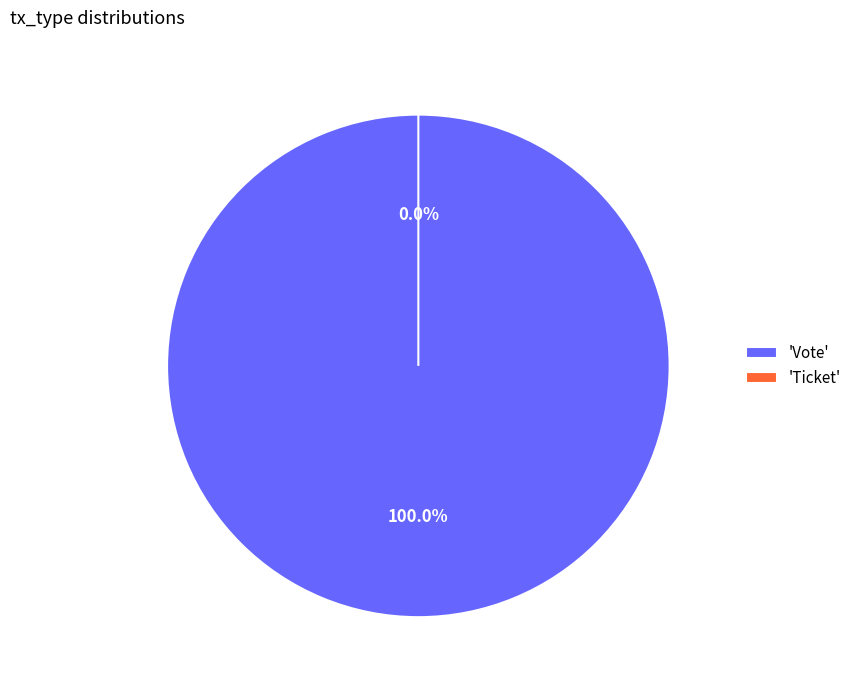

What is the majority slice?

Vote